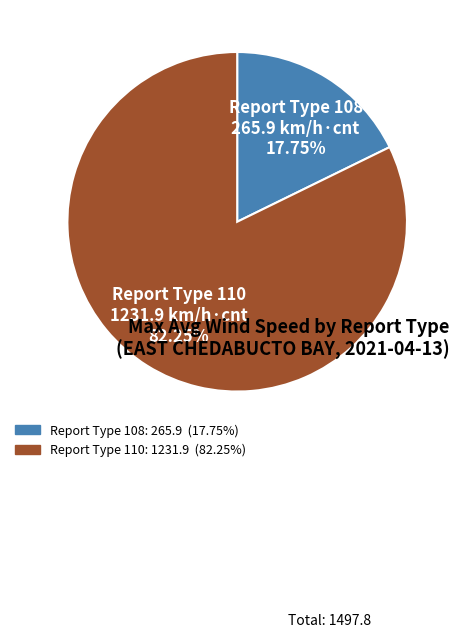

To the nearest percent, what is the average slice percentage?

50%